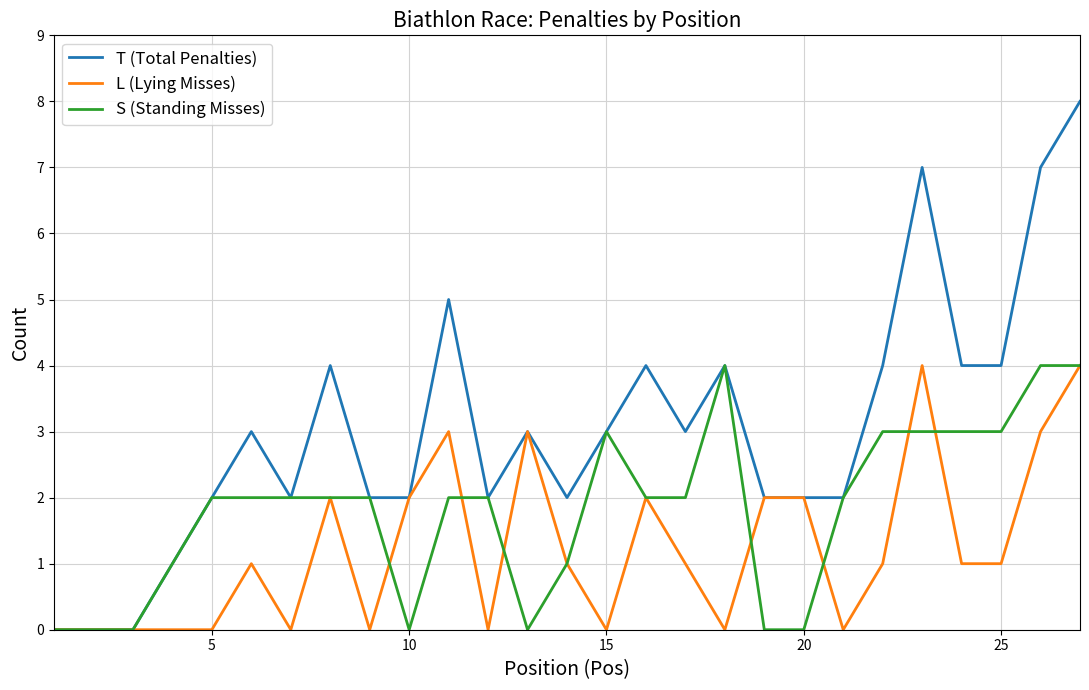

List the series in order of their overall mean, lowest first.

L (Lying Misses), S (Standing Misses), T (Total Penalties)